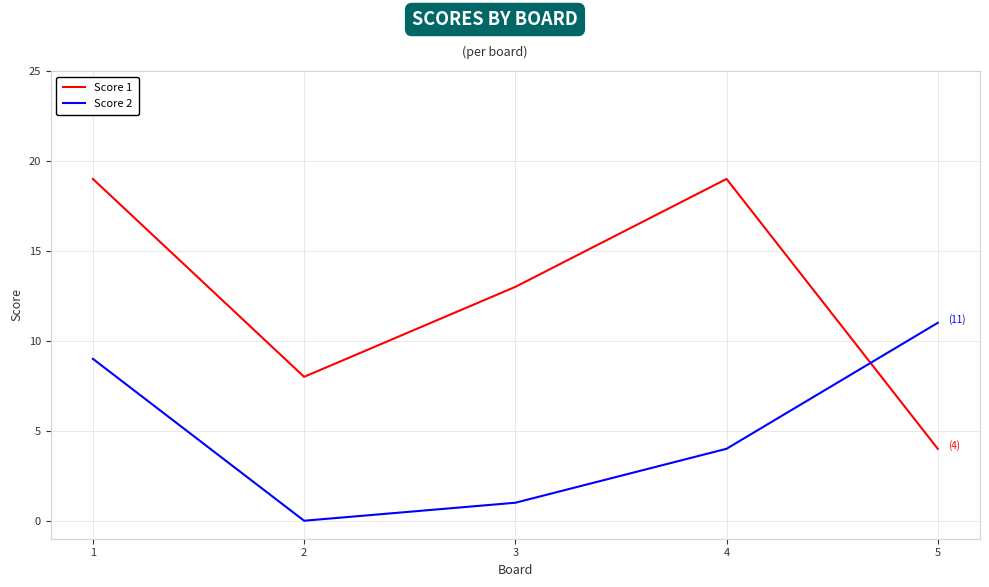

Where is Score 1 nearest to the value 11?

3